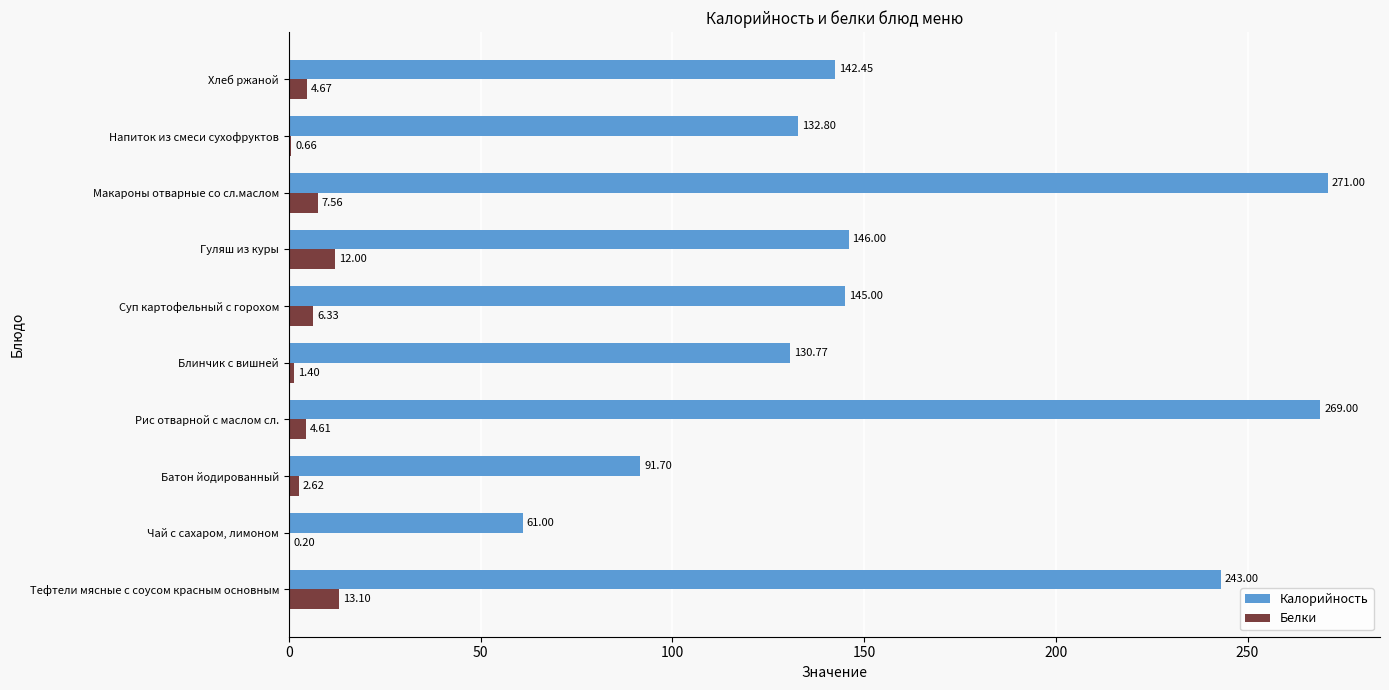

At which category does the chart reach its peak across all series?

Макароны отварные со сл.маслом